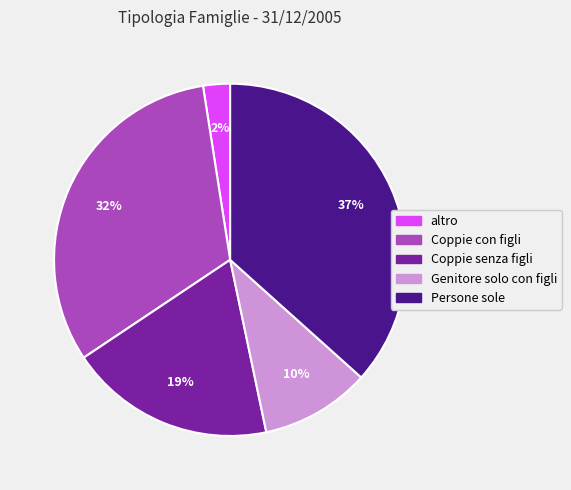

Which has a higher value, Persone sole or altro?

Persone sole